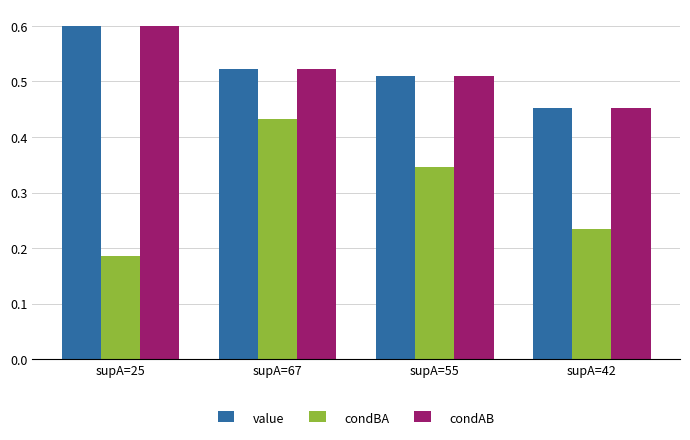

List the labels in order of condAB value, largest first.

supA=25, supA=67, supA=55, supA=42